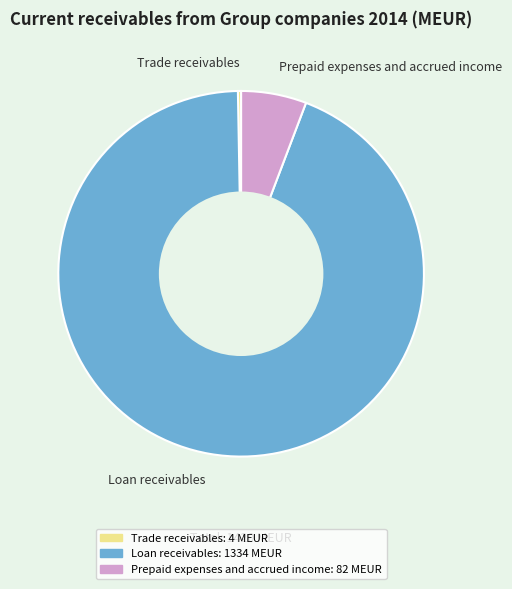

Rank the categories by value from lowest to highest.

Trade receivables, Prepaid expenses and accrued income, Loan receivables